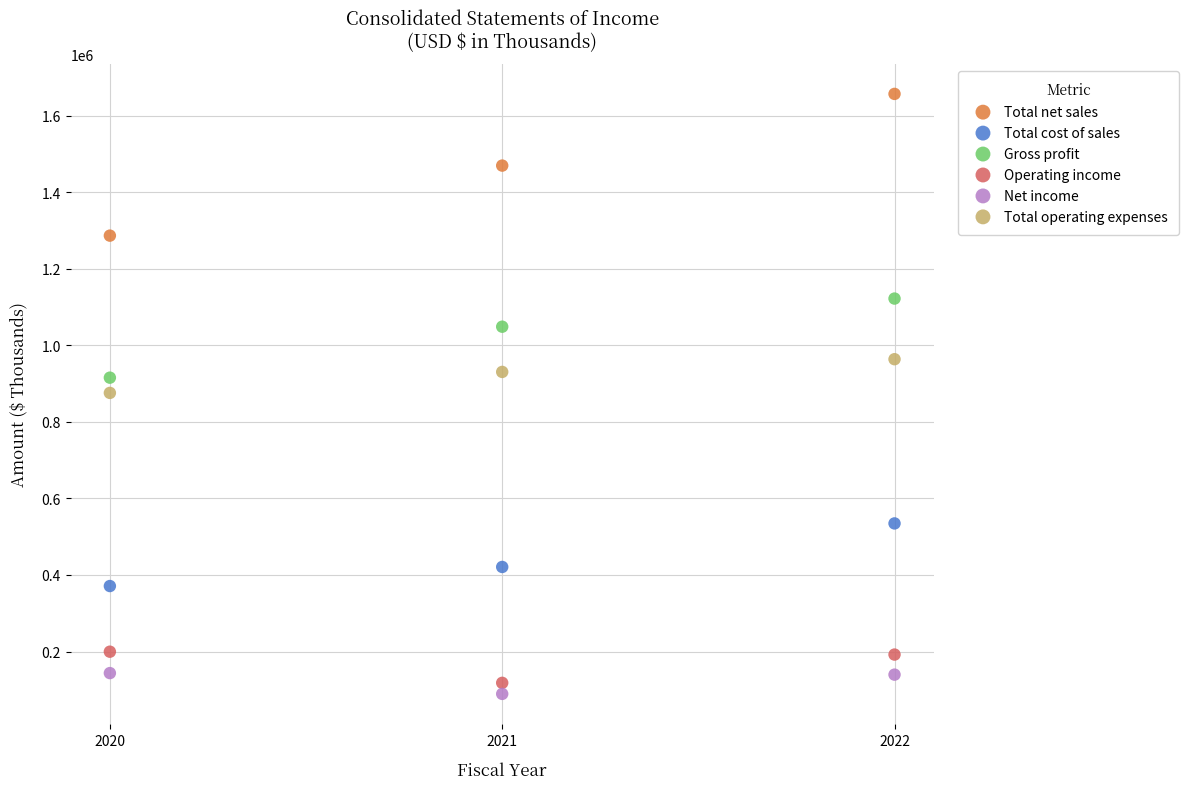

Which series reaches the minimum Y coordinate?

Net income